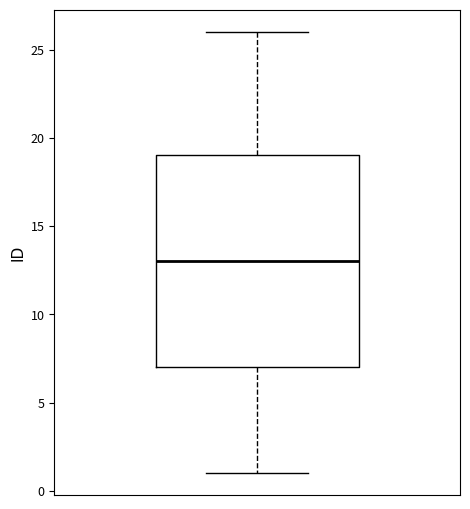

Where is the lower edge of the box on the y-axis? The values are not printed on the chart, so give them approximately, as read against the axis.

7